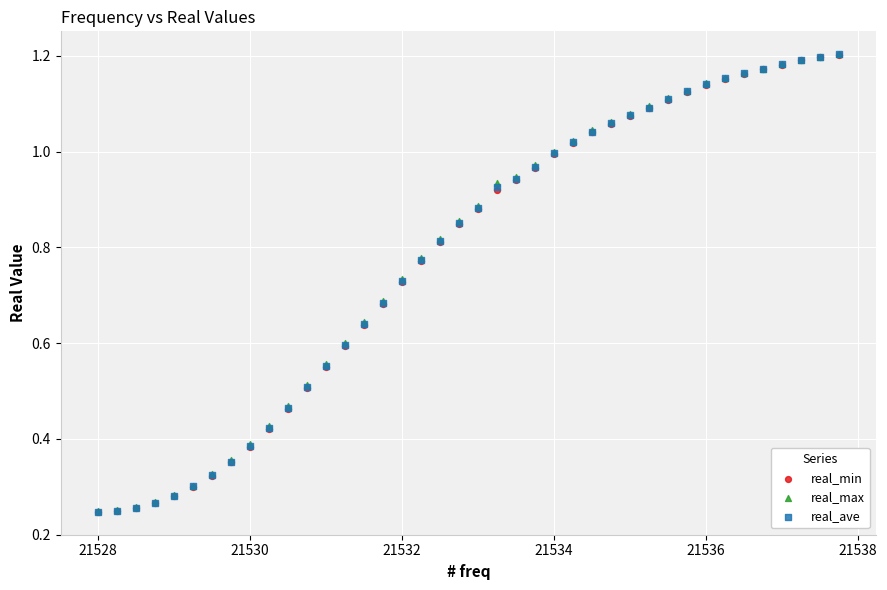

What are all the series names shown in the legend?

real_min, real_max, real_ave